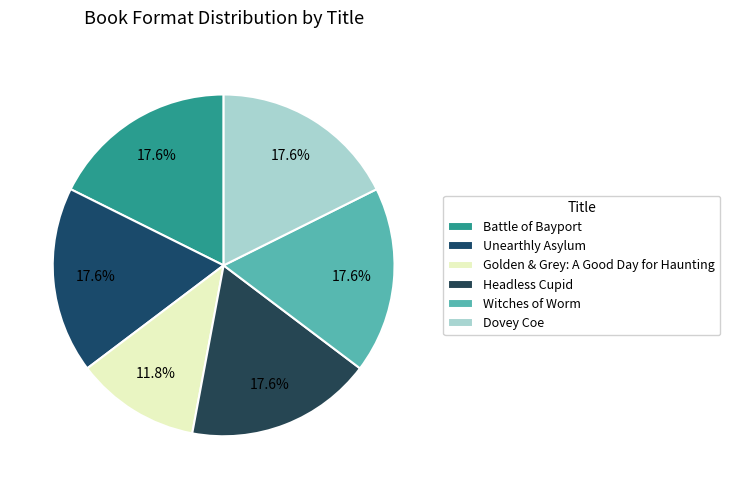

How much of the chart is everything except Dovey Coe?

82.4%